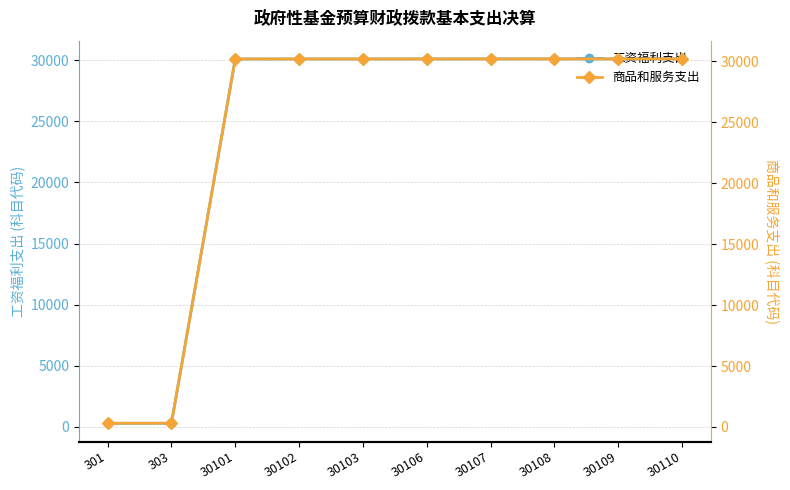

Which series has the largest range (max minus min)?

商品和服务支出